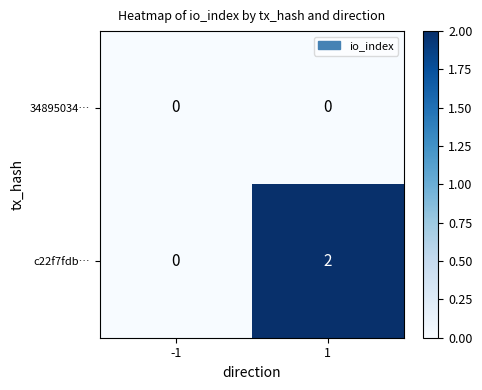

Rank the series by their average value, from lowest to highest.

34895034…, c22f7fdb…